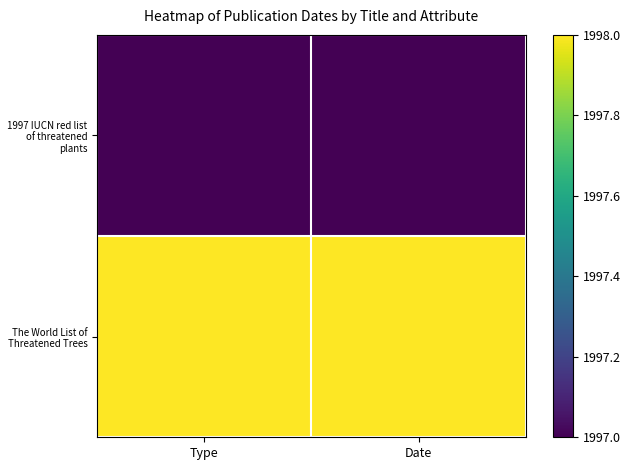

Reading right to left, extract all data points from this chart.

1997 IUCN red list of threatened plants: Date=1997	Type=1997
The World List of Threatened Trees: Date=1998	Type=1998